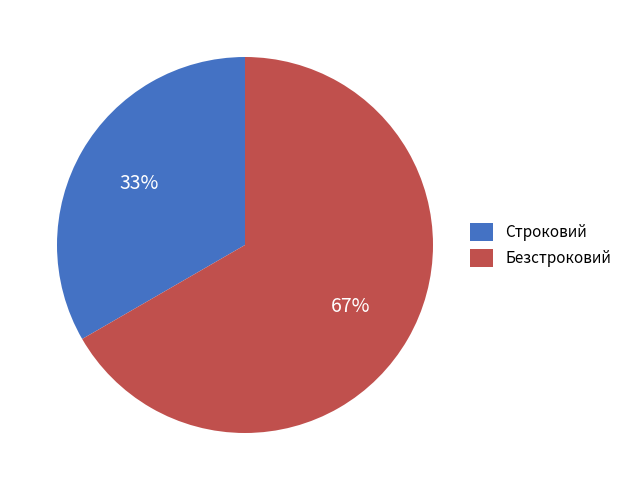

Which category has the biggest portion of the pie?

Безстроковий